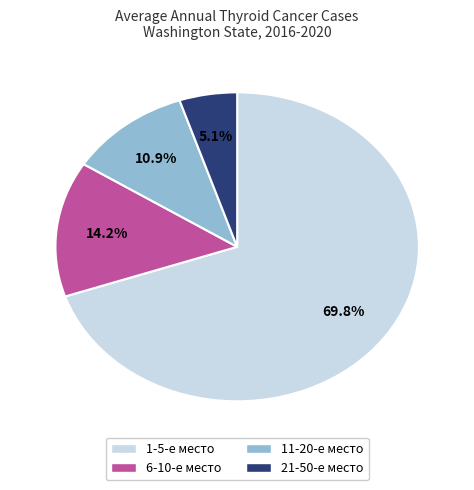

Is there any slice that represents more than half of the pie?

Yes